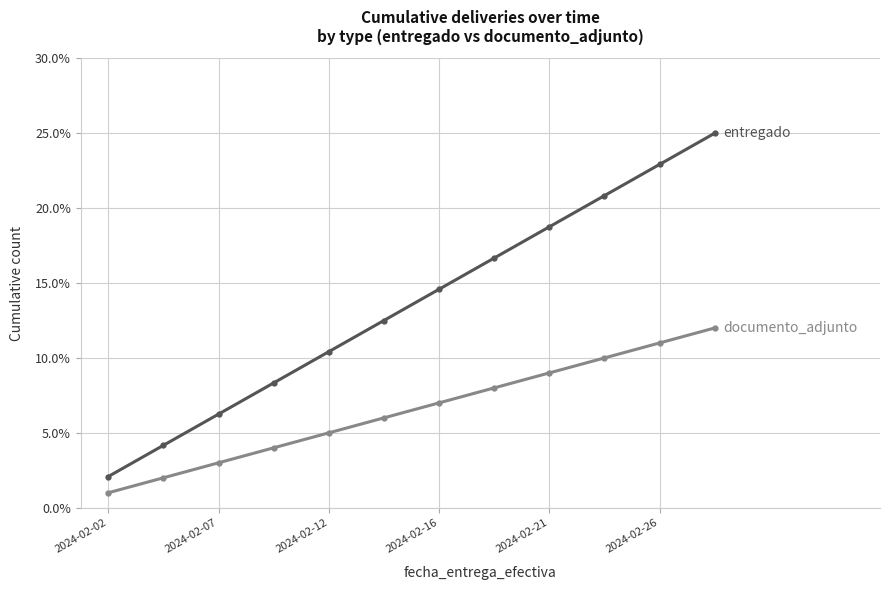

What is the maximum value shown in the chart?

25.0